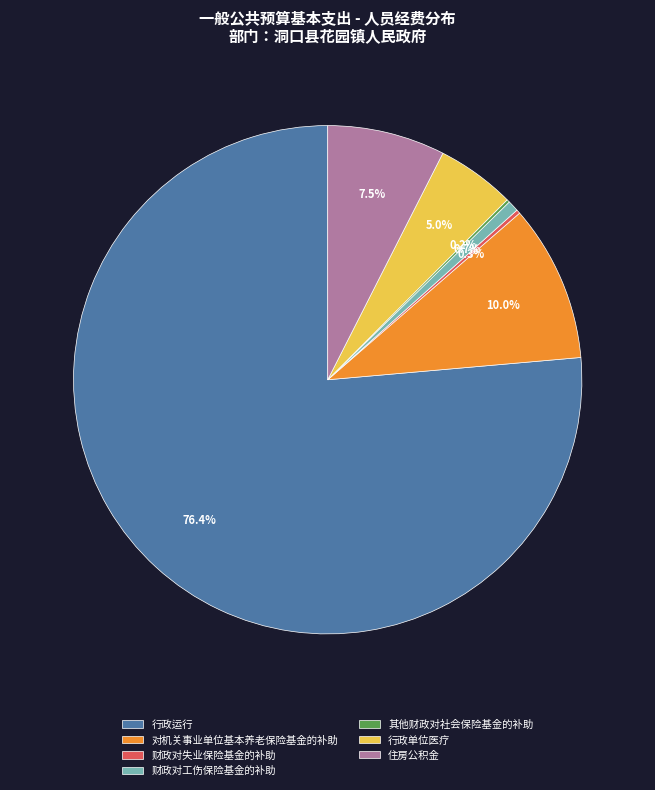

Combined, do 行政运行 and 对机关事业单位基本养老保险基金的补助 account for over 50%?

Yes